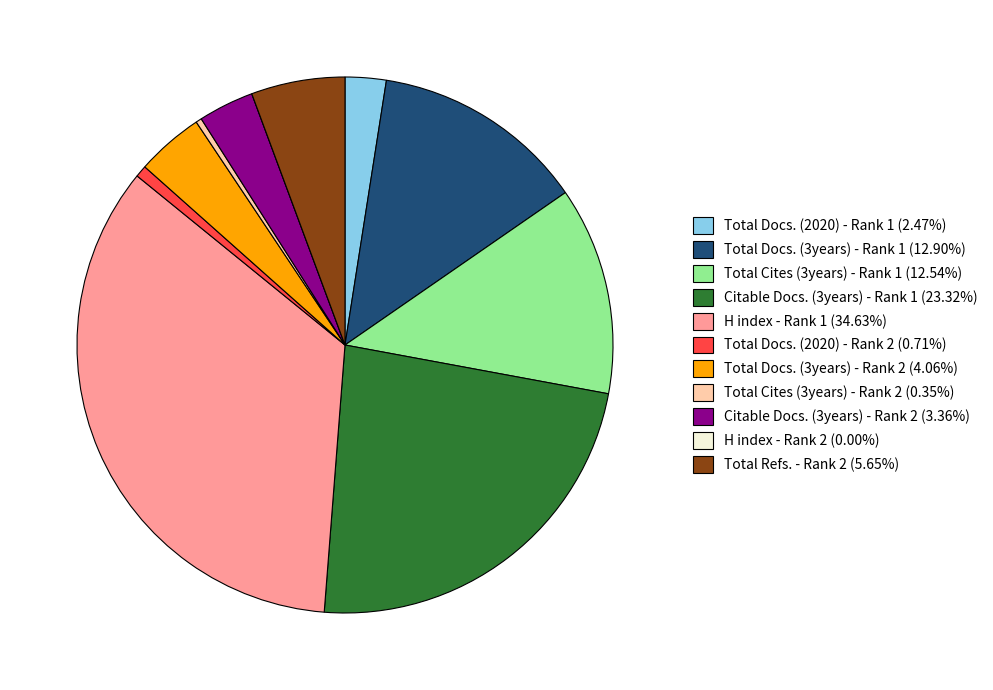

Does any single category account for the majority?

No